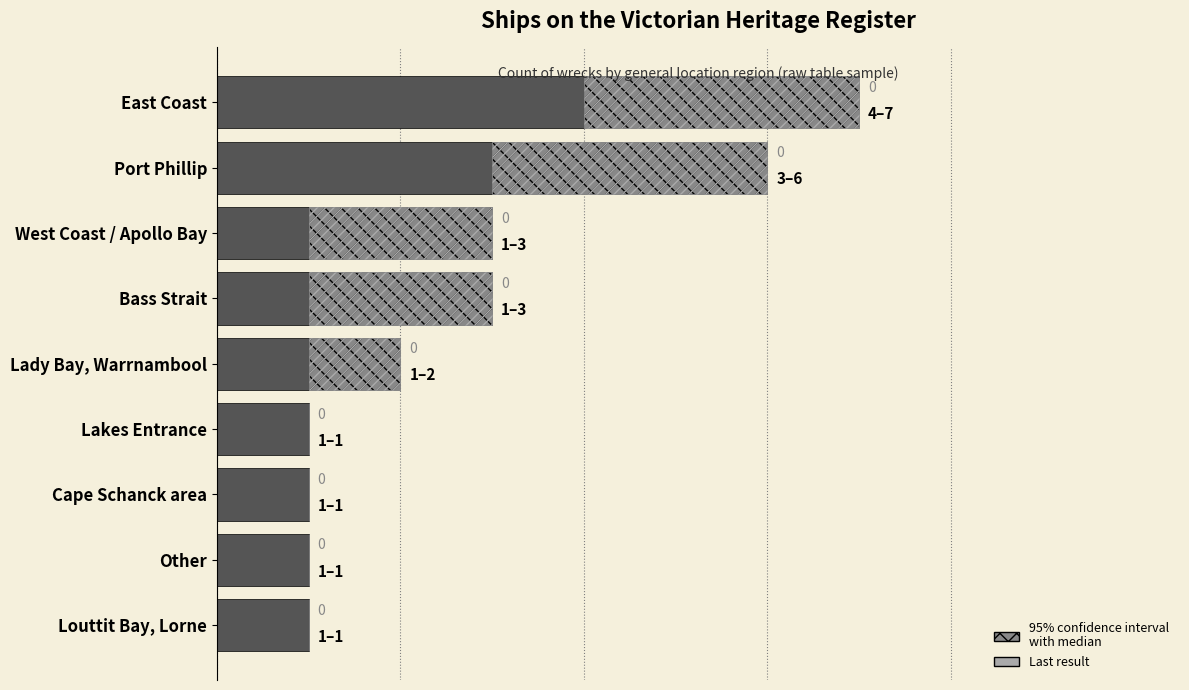

What is the minimum value for Median count?

1